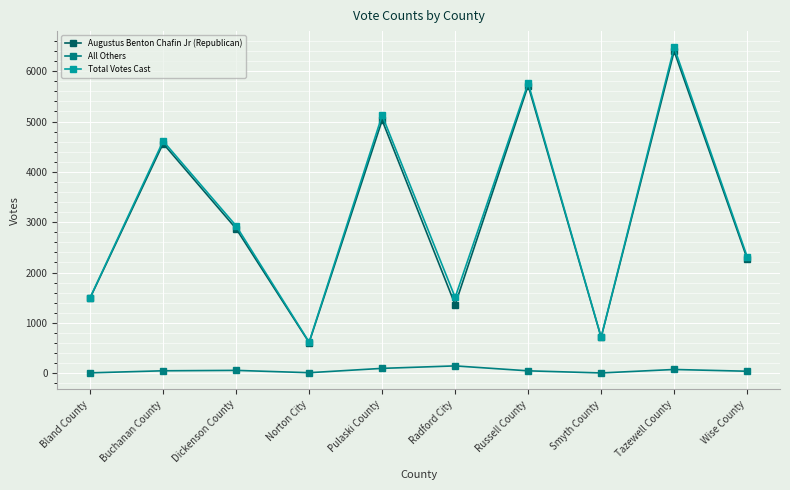

What position from the right is Russell County?

4